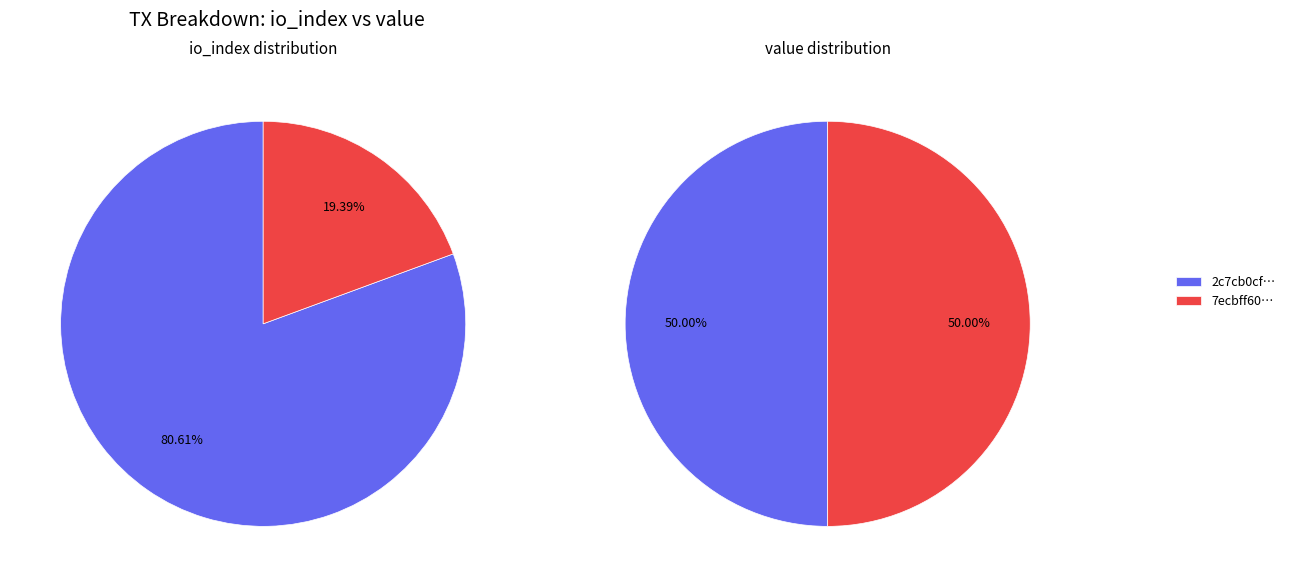

To the nearest percent, what is the average slice percentage?

50%